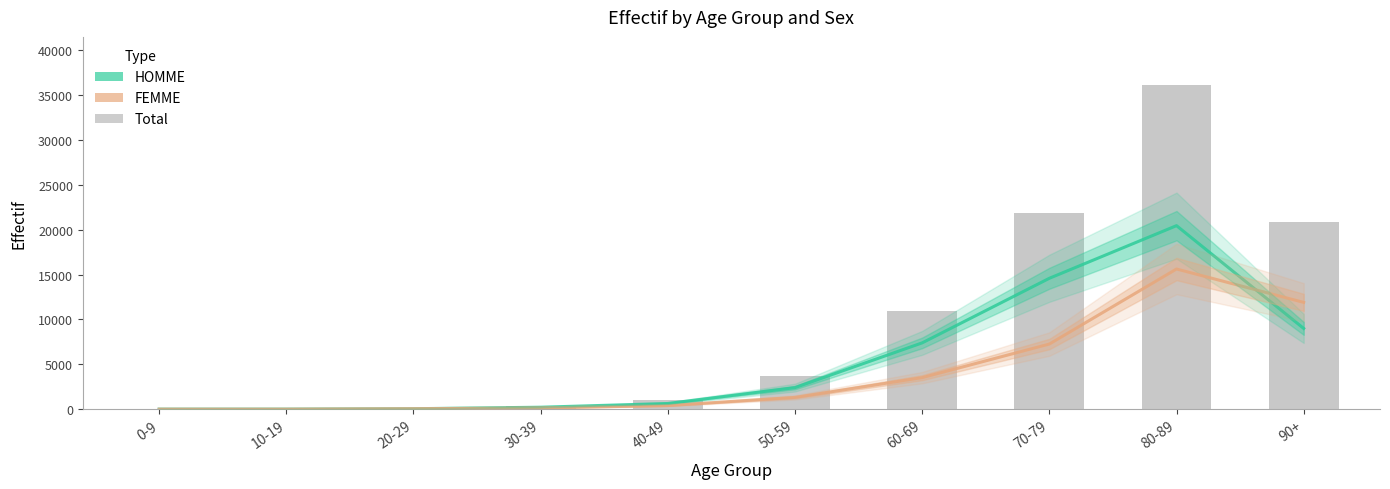

Is the value of HOMME at 30-39 greater than the value of FEMME at 80-89?

No